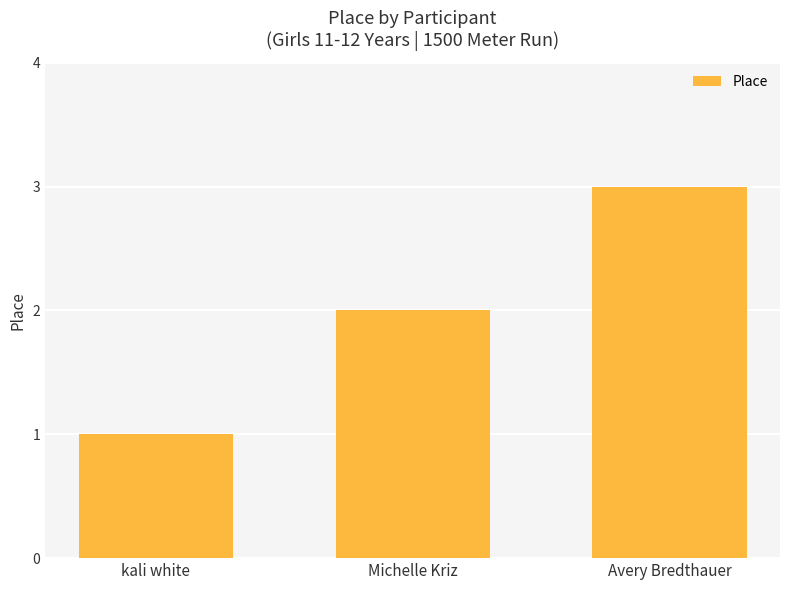

True or false: the data shows 3 at Avery Bredthauer.

True